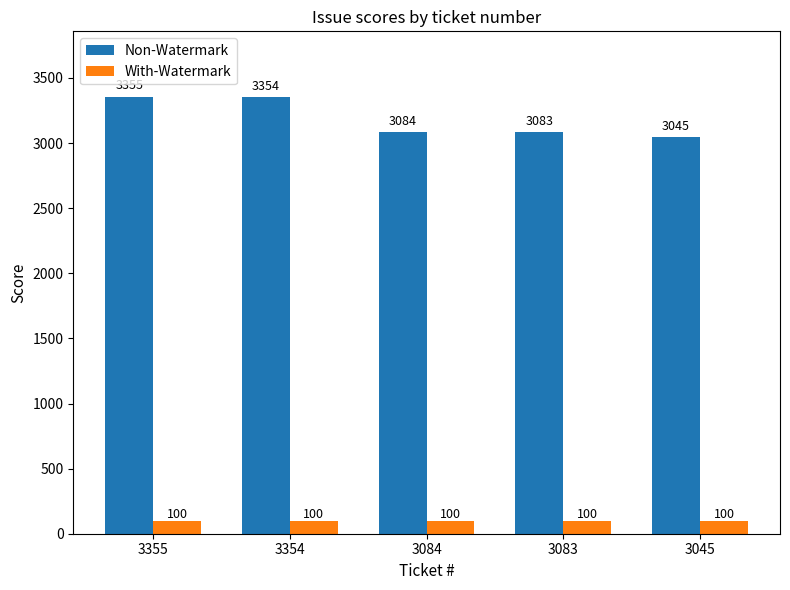

The value of With-Watermark at 3084 is 100. True or false?

True